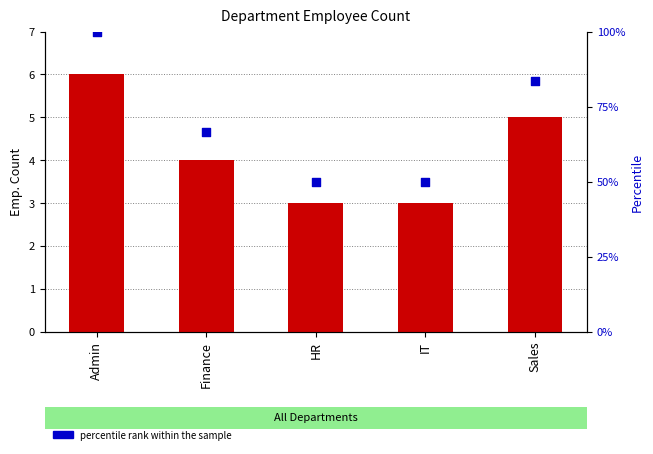

Which series contains the lowest Y value?

Emp. Count